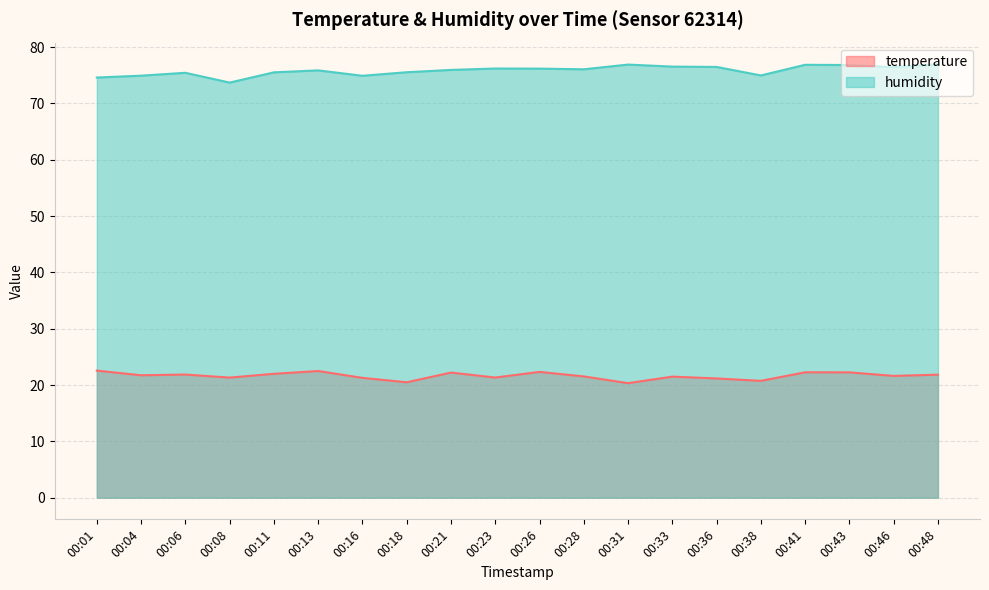

What is the smallest value displayed?

20.3